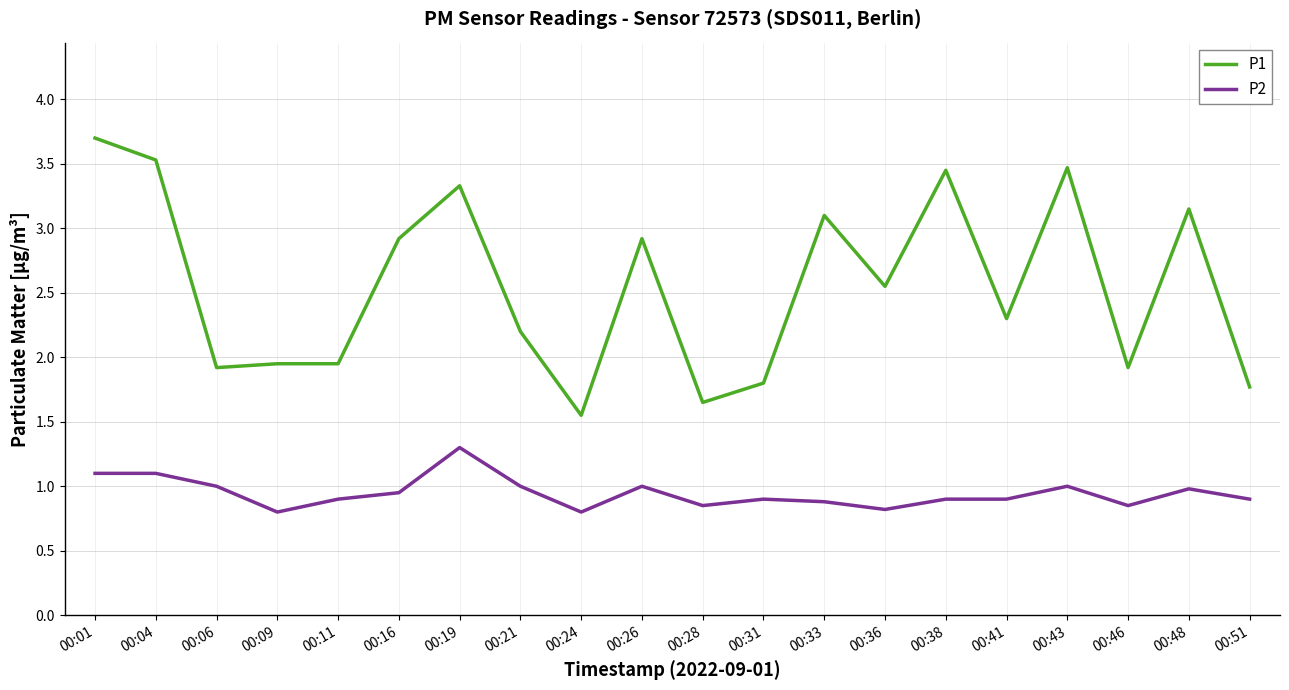

Which series has the largest total across all categories?

P1